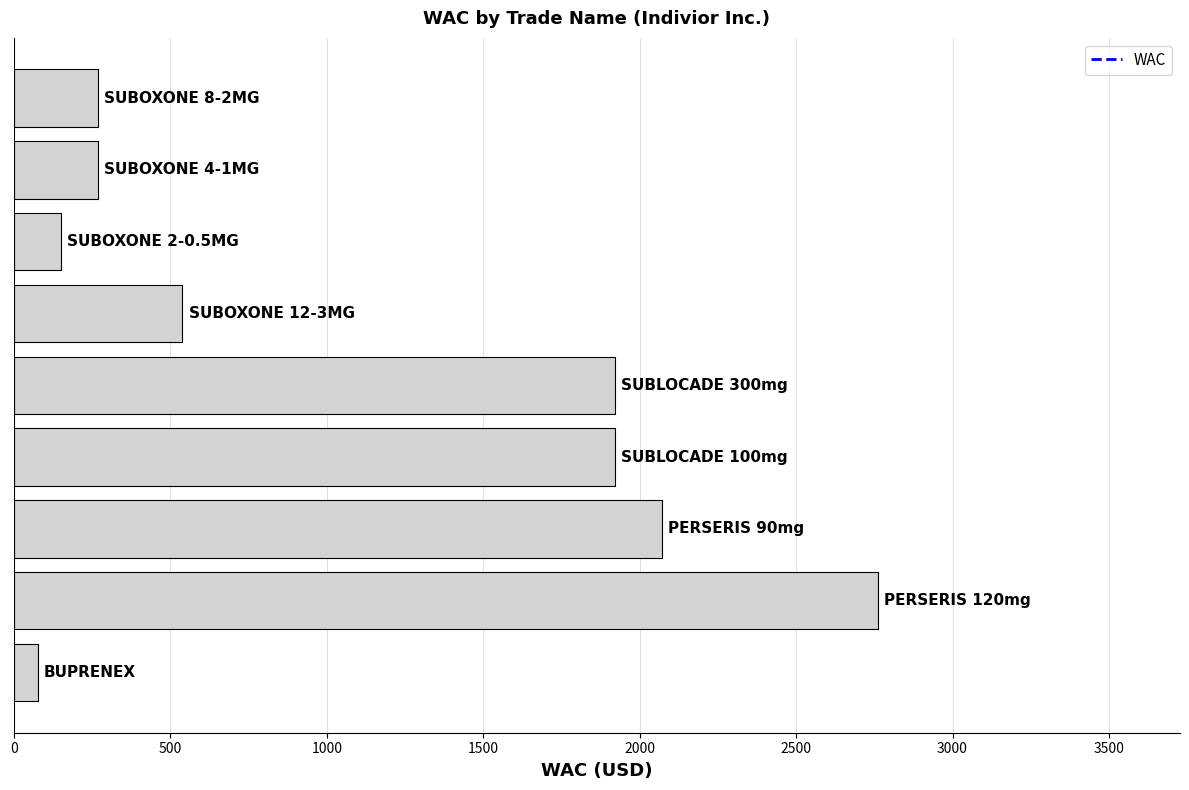

How many categories are shown in the chart?

9